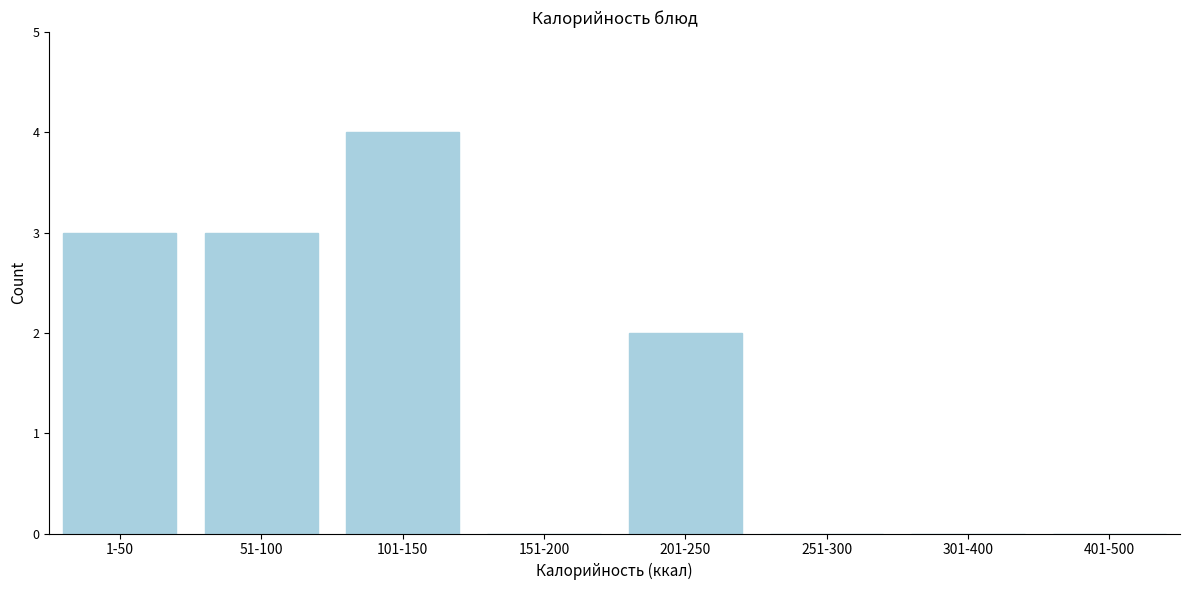

Reading left to right, what are all the values shown in this chart?

1-50=3	51-100=3	101-150=4	151-200=0	201-250=2	251-300=0	301-400=0	401-500=0